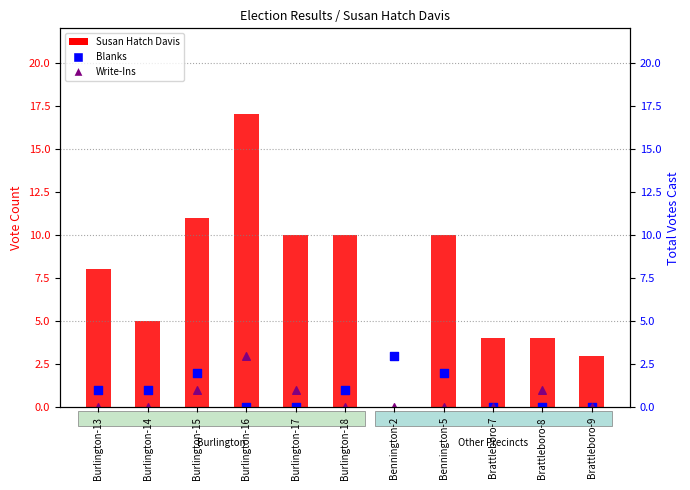

At how many categories does at least one series exceed 4?

7